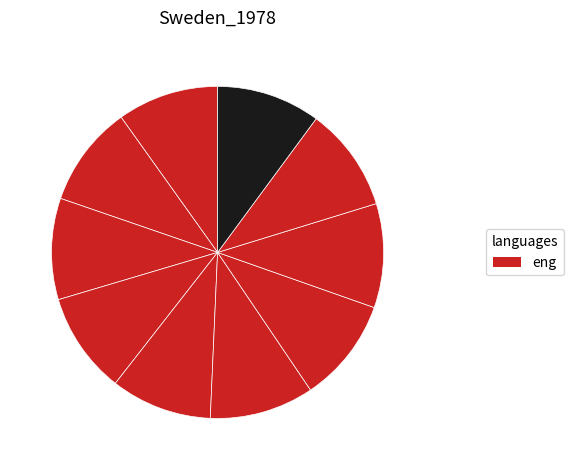

Count the number of slices in the pie.

10